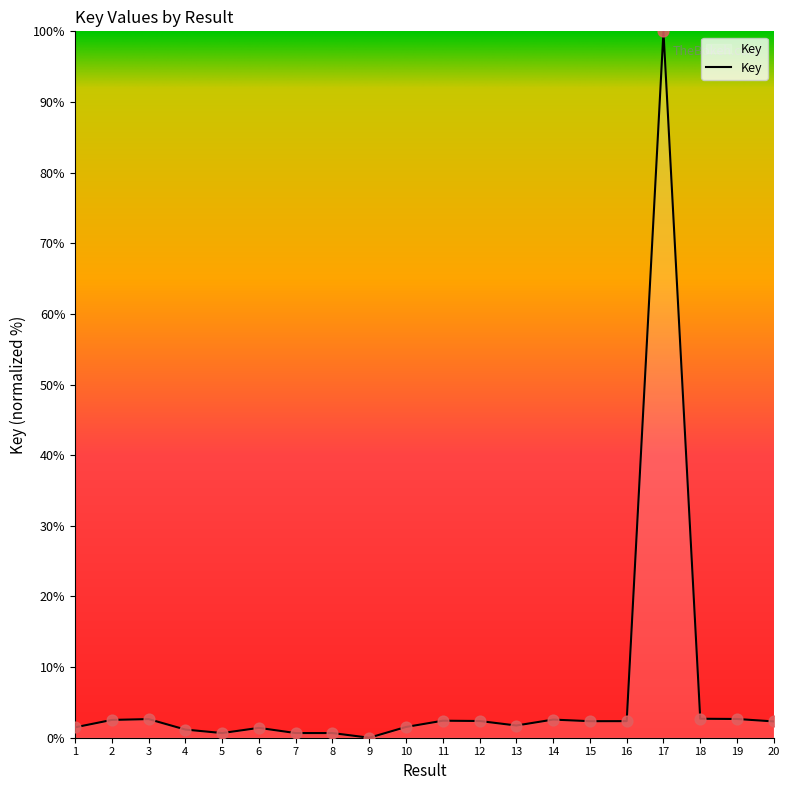

What is the ratio of the value at 15 to the value at 14?

0.9